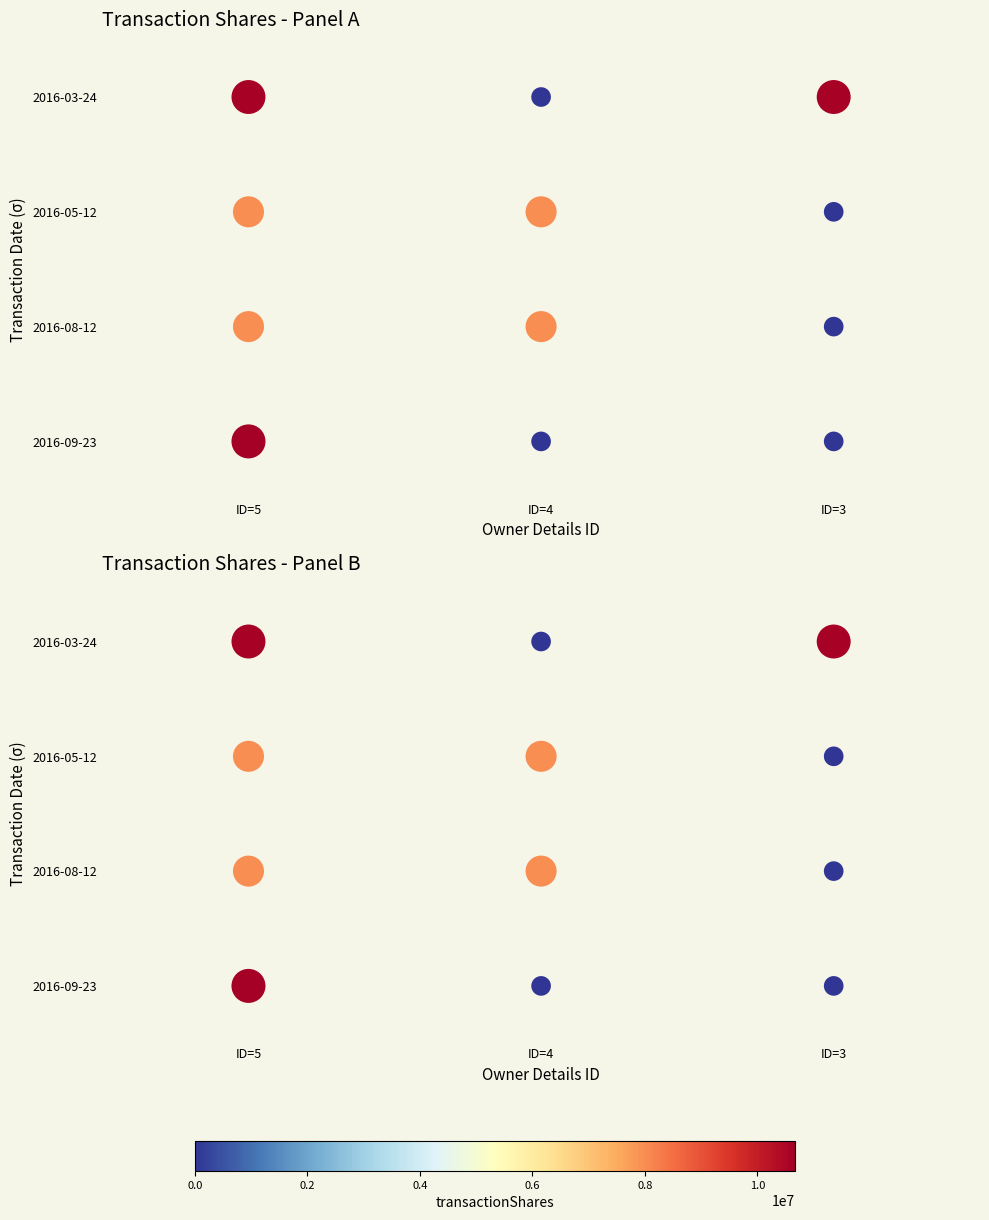

True or false: Transaction Shares - Panel A has a value of 1 at ID=5.

True